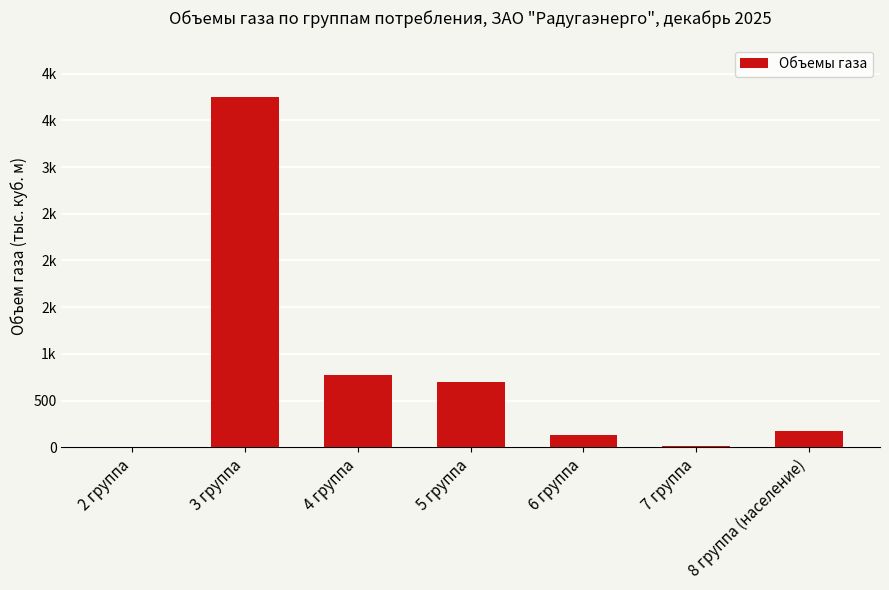

Rank the categories by value from highest to lowest.

3 группа, 4 группа, 5 группа, 8 группа (население), 6 группа, 7 группа, 2 группа